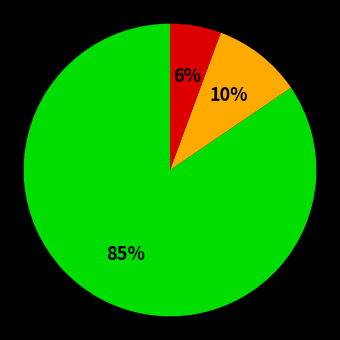

Does any single category account for the majority?

Yes